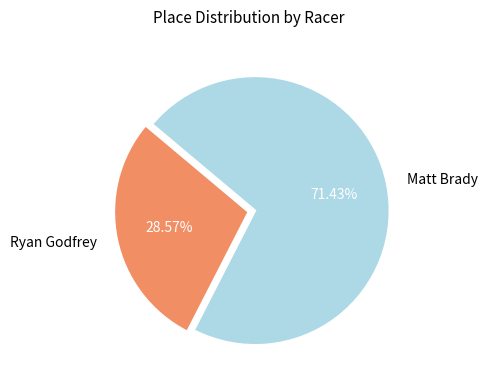

Approximately how many times larger is the value at Ryan Godfrey compared to Matt Brady?

0.4